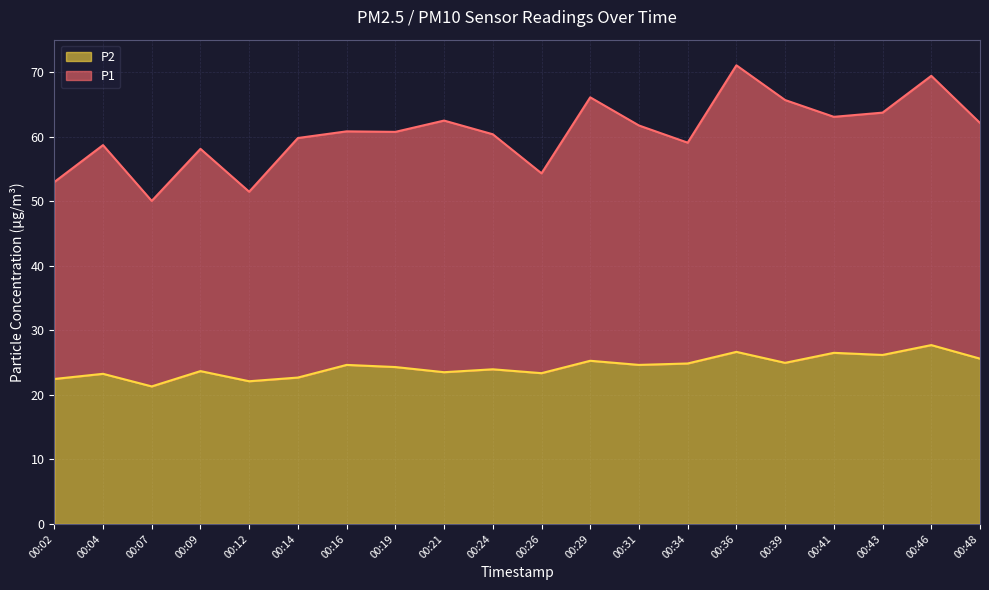

List the series in order of their overall mean, lowest first.

P2, P1